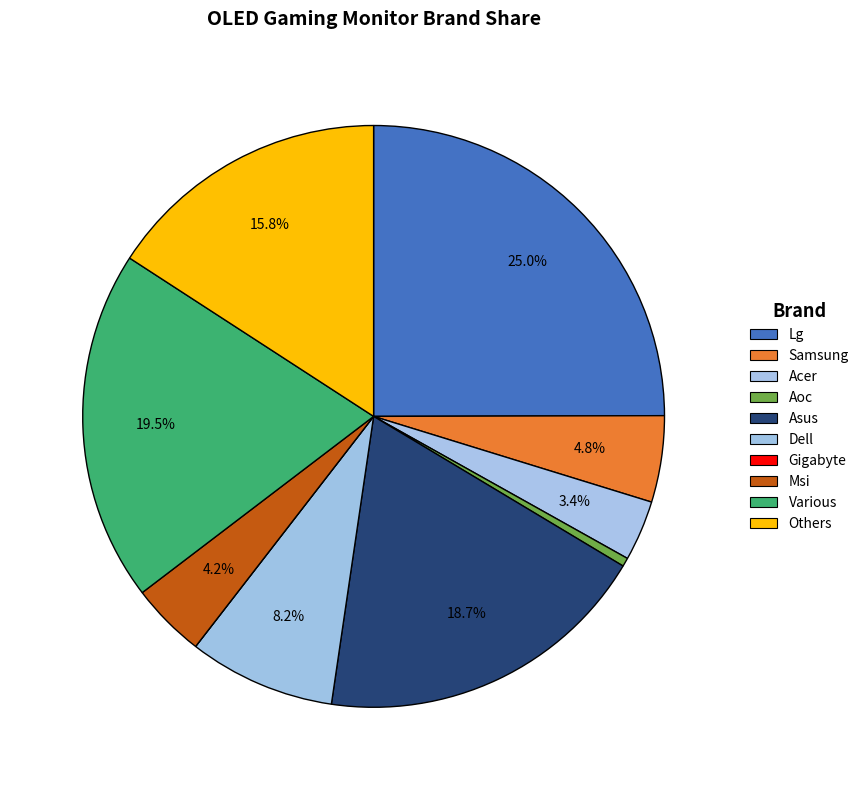

To the nearest percent, what portion does Various represent?

20%